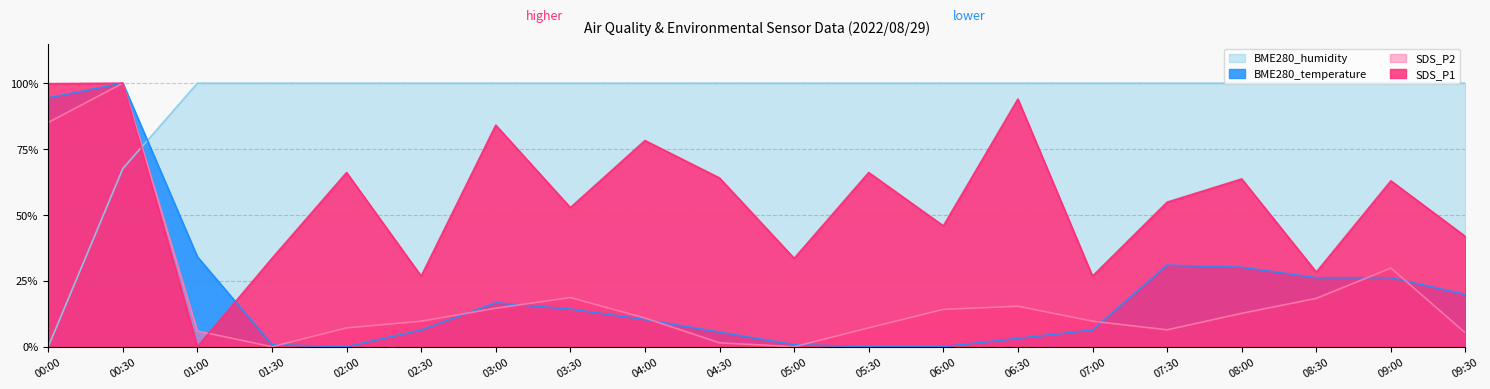

Which series ends up on top after the final intersection of SDS_P2 and BME280_humidity?

BME280_humidity